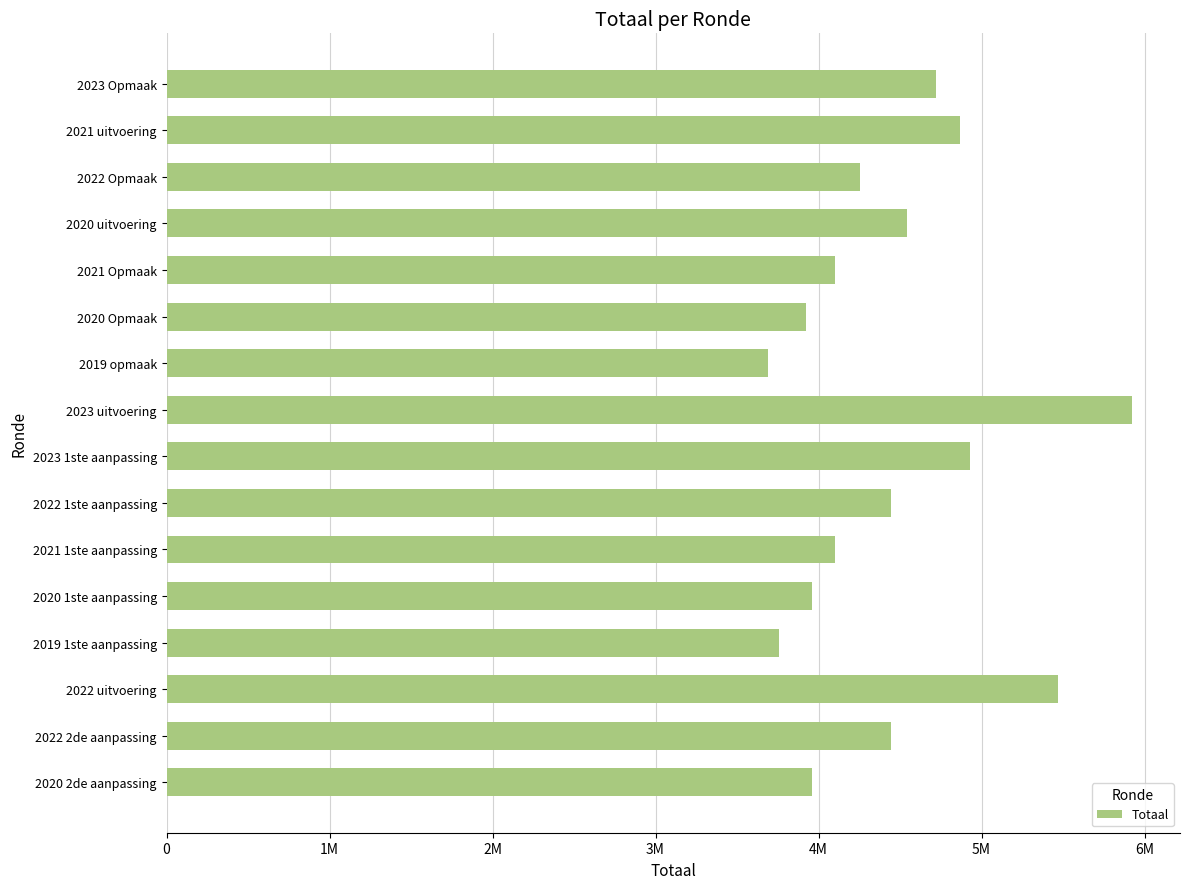

Are the bars horizontal?

Yes